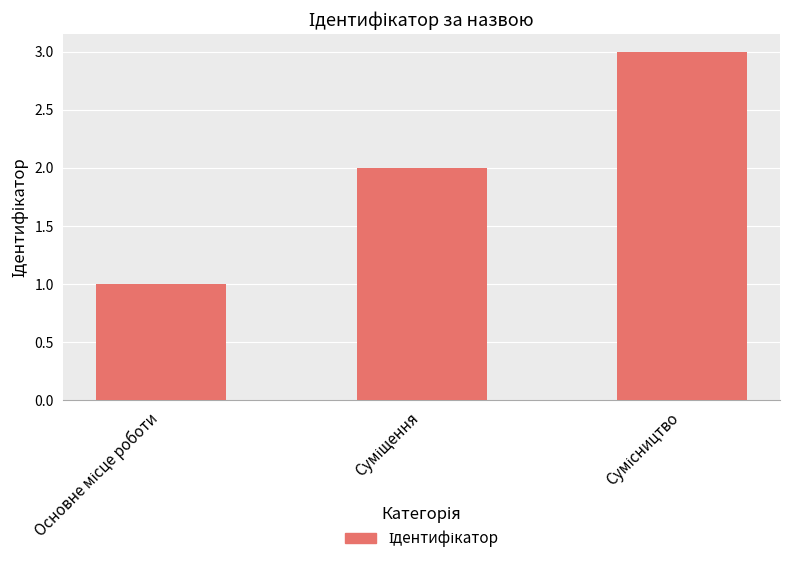

What is the sum of all values?

6